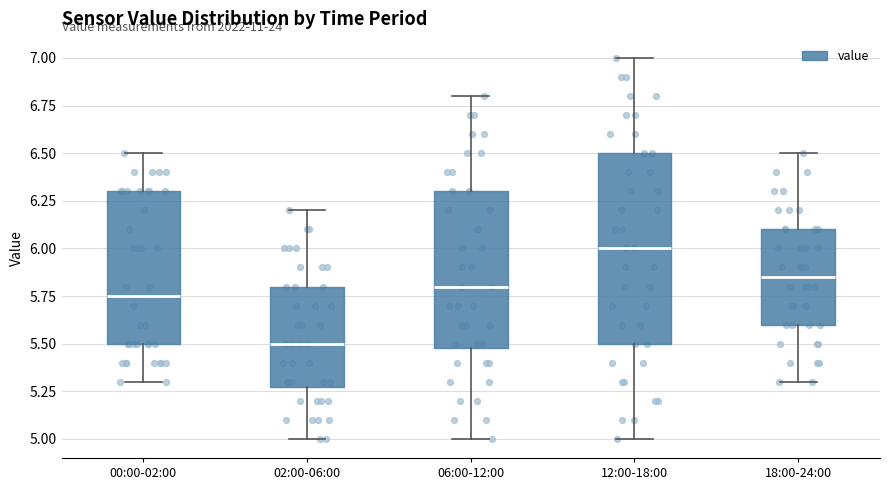

Reading left to right, transcribe this box plot: for each box, give where its median line is, the range the box spans, and where its two whiskers end, as read against the y-axis. The values are not printed on the chart, so give them approximately, as read against the axis.

00:00-02:00: median 5.75, box 5.50 to 6.30, whiskers 5.30 to 6.50
02:00-06:00: median 5.50, box 5.30 to 5.80, whiskers 5.00 to 6.20
06:00-12:00: median 5.80, box 5.50 to 6.30, whiskers 5.00 to 6.80
12:00-18:00: median 6.00, box 5.50 to 6.50, whiskers 5.00 to 7.00
18:00-24:00: median 5.85, box 5.60 to 6.10, whiskers 5.30 to 6.50